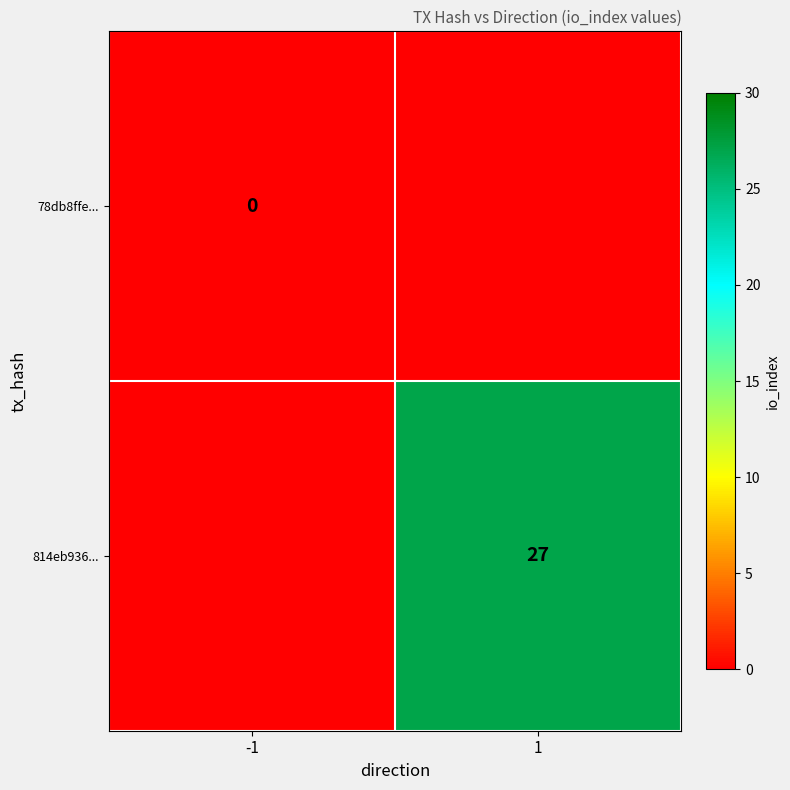

The value of 814eb936... at 1 is 46. True or false?

False